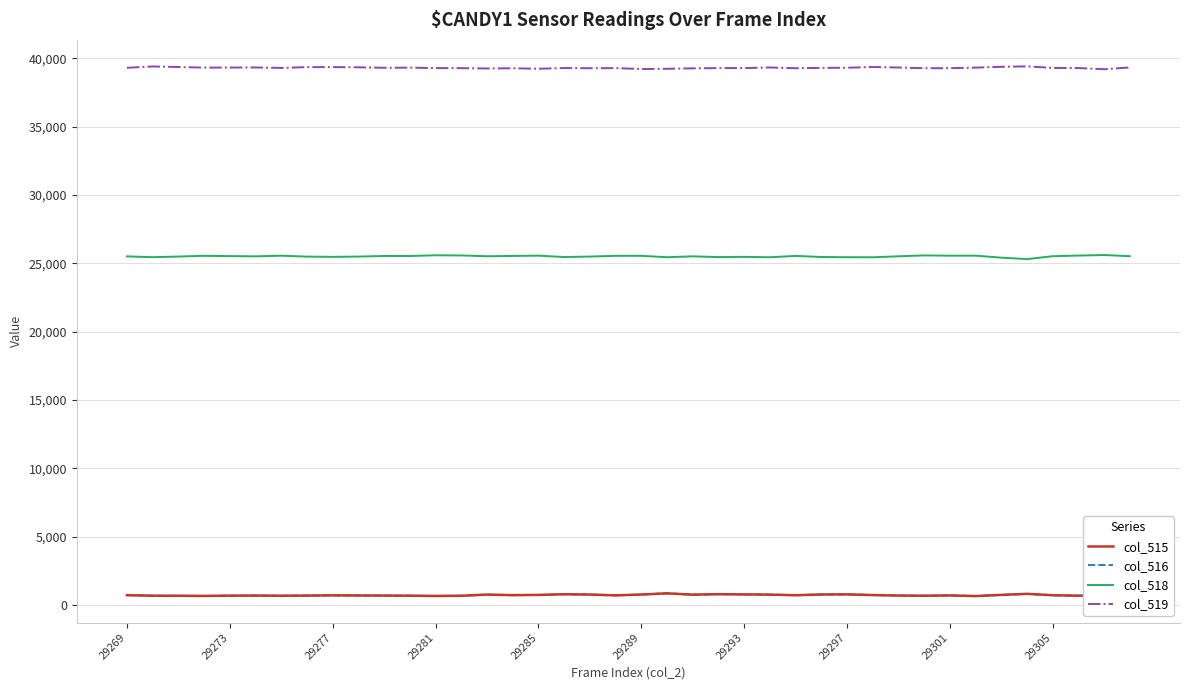

Which series has the largest total across all categories?

col_519